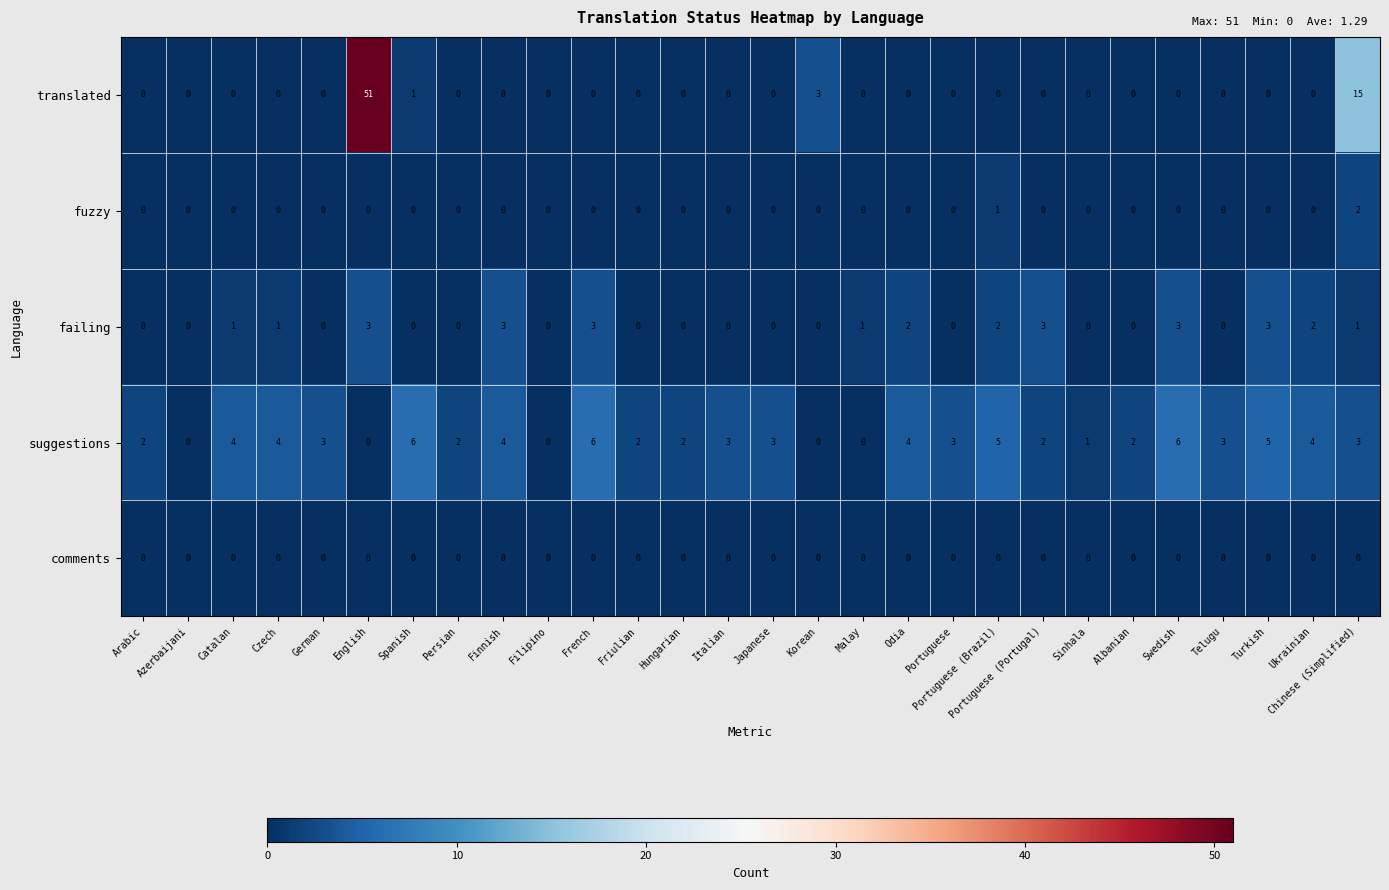

List the series in order of their peak value, highest first.

translated, suggestions, failing, fuzzy, comments